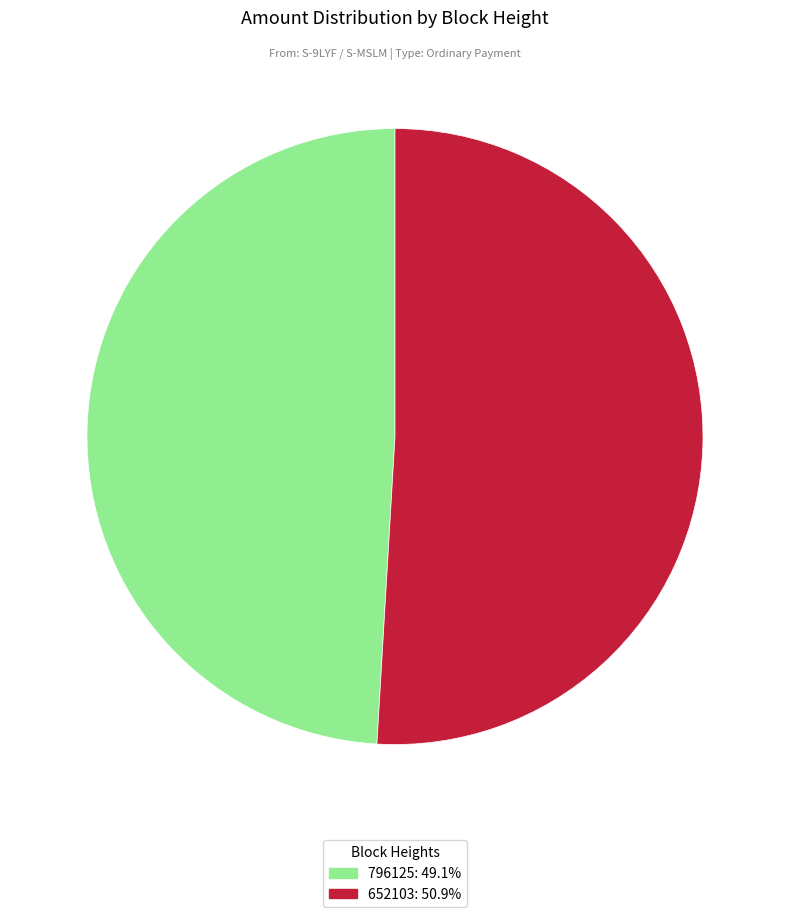

How many slices are in this pie chart?

2